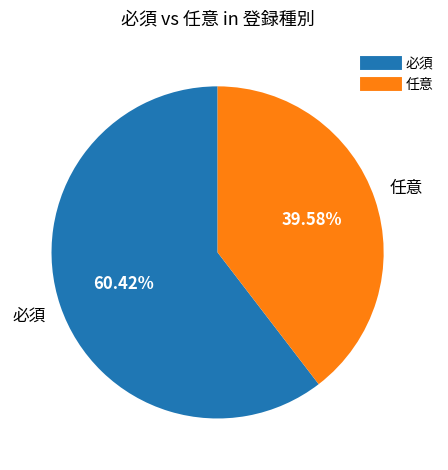

True or false: 必須 accounts for 75% of the total.

False